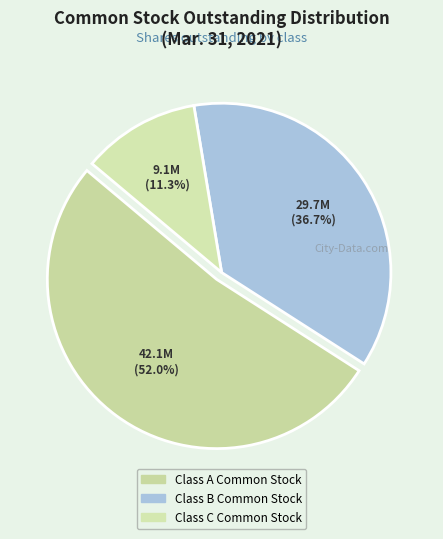

Which slice is the smallest?

Class C Common Stock